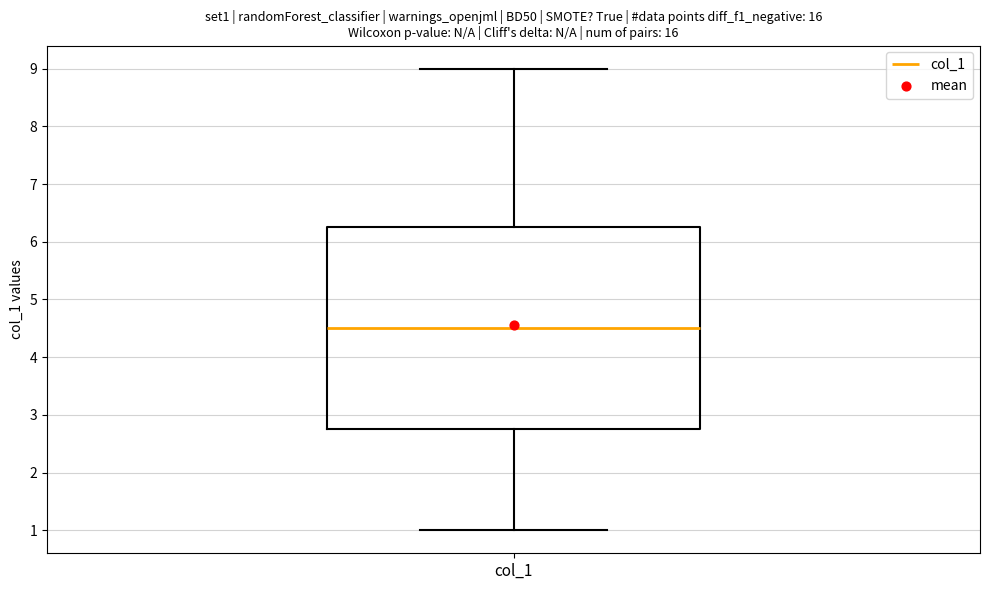

Where is the lower edge of the box for col_1 on the y-axis? The values are not printed on the chart, so give them approximately, as read against the axis.

2.8